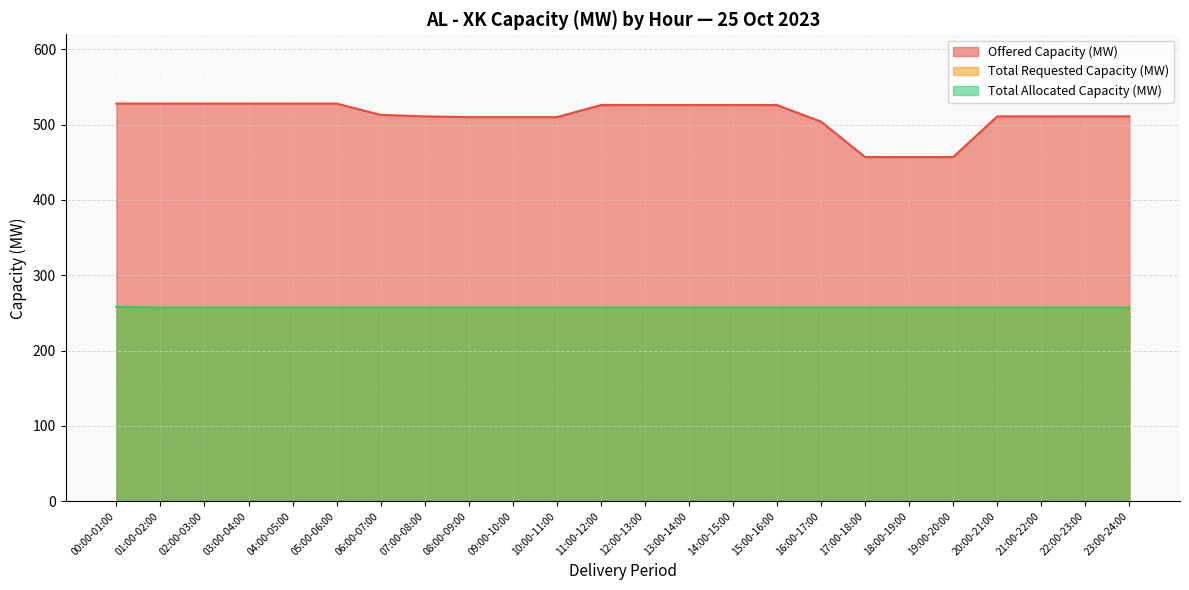

Which series has the widest spread of values?

Offered Capacity (MW)